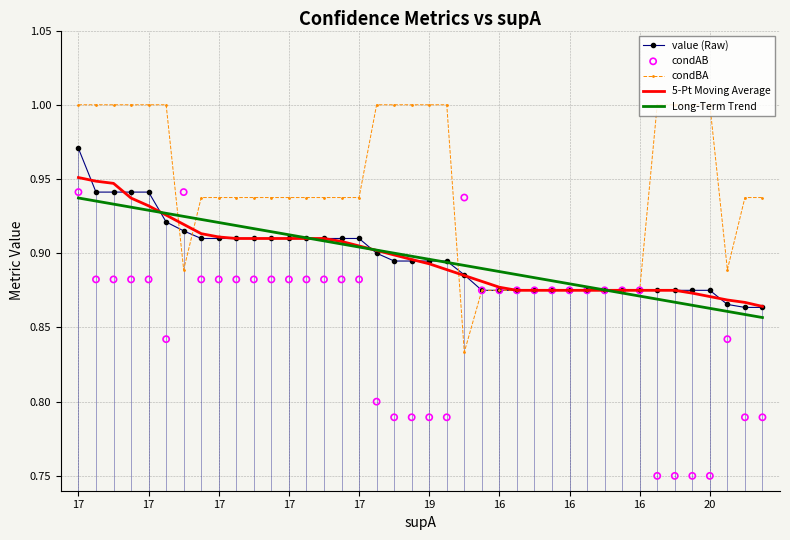

Which series has the largest Y range (max minus min)?

condAB